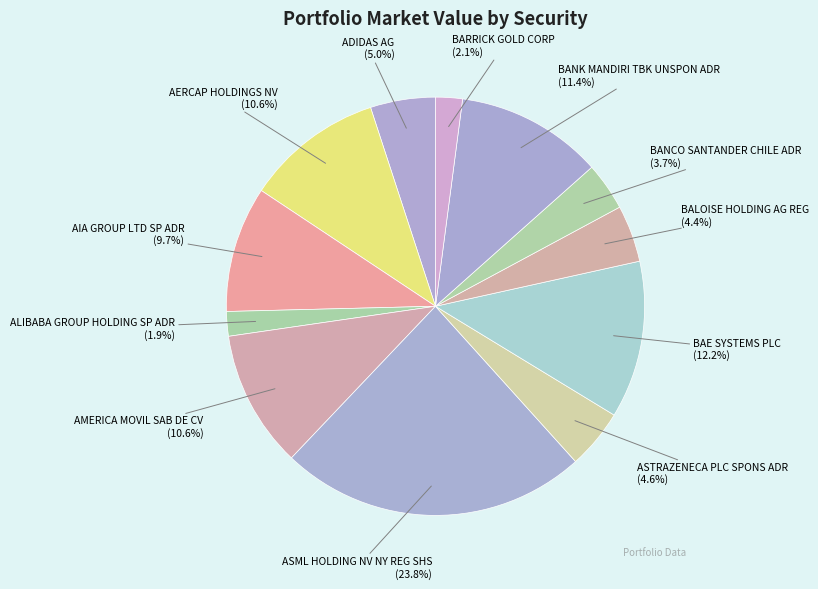

What percentage is NOT represented by AERCAP HOLDINGS NV?

89.4%